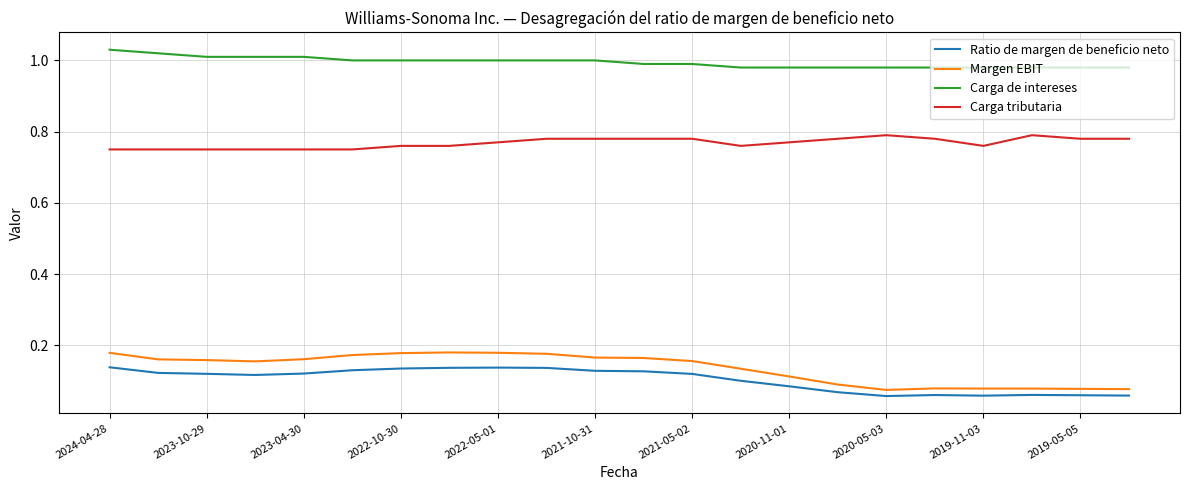

Which series has the largest total across all categories?

Carga de intereses